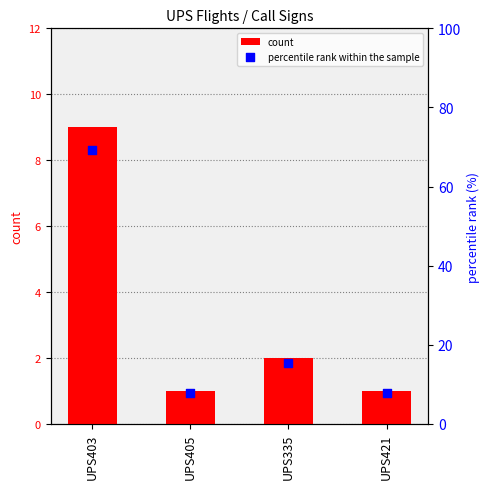

What are all the series names shown in the legend?

count, percentile rank within the sample